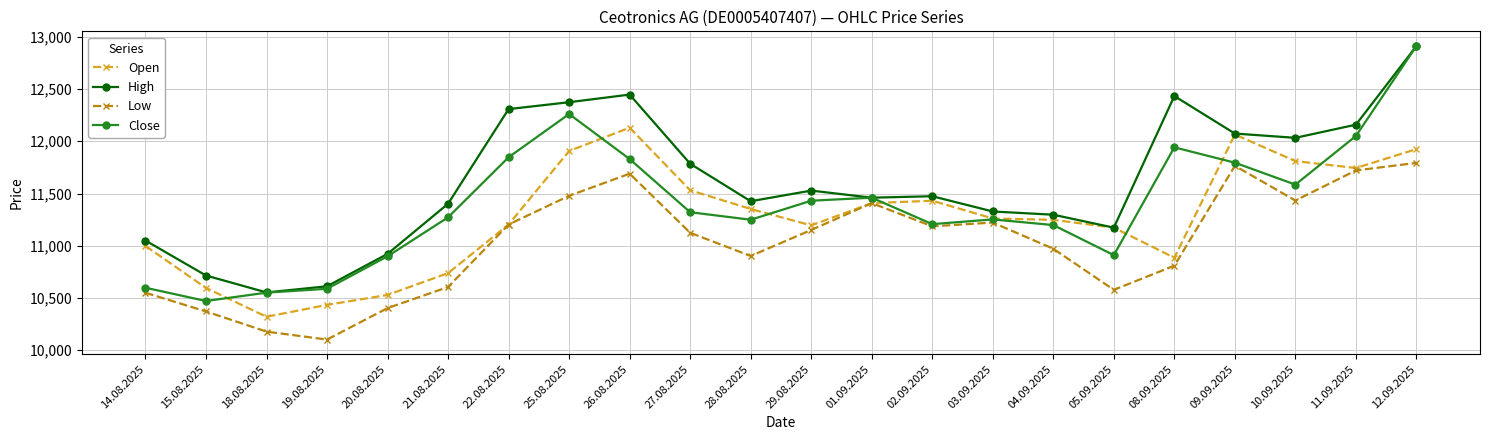

Which series has the largest total across all categories?

High